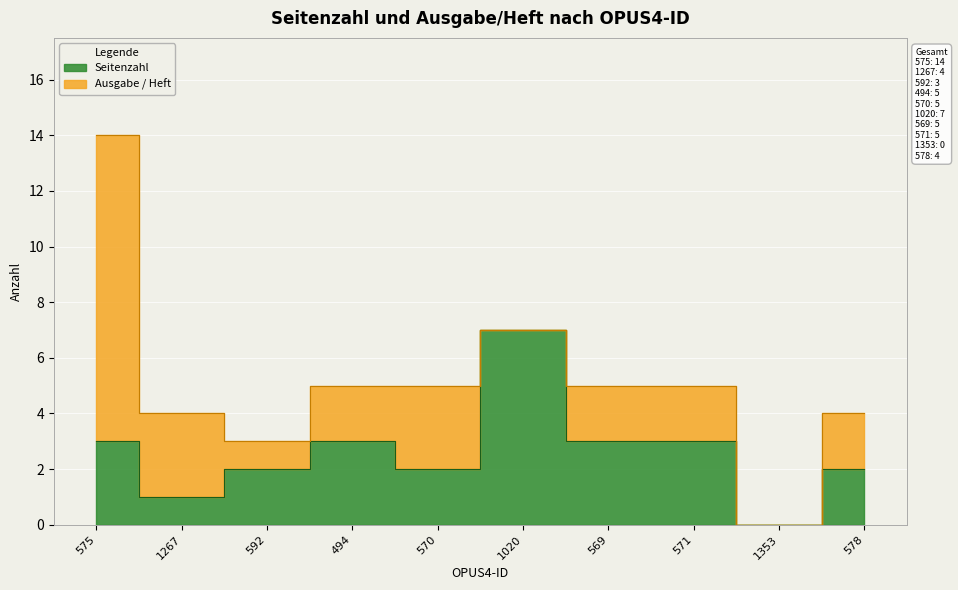

At which label does the data first exceed 3?

1020